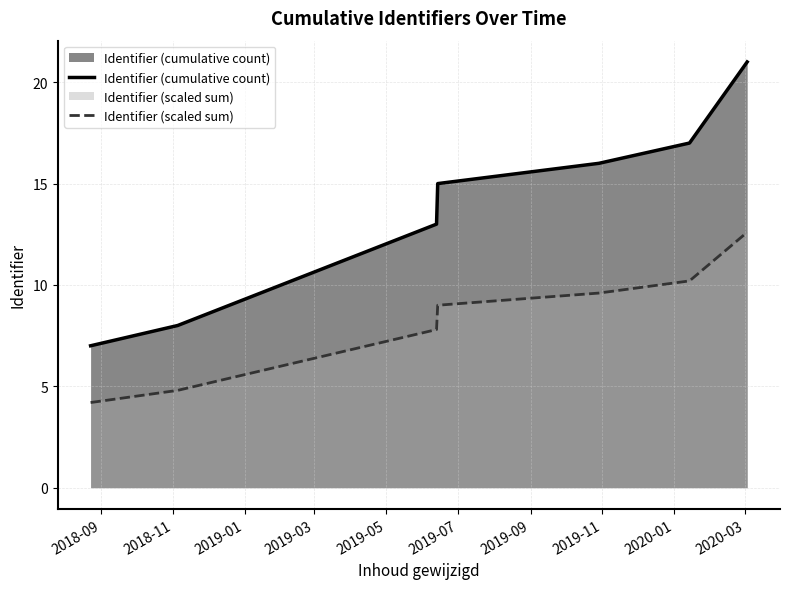

List the series in order of their overall mean, highest first.

Identifier (cumulative count), Identifier (scaled sum)